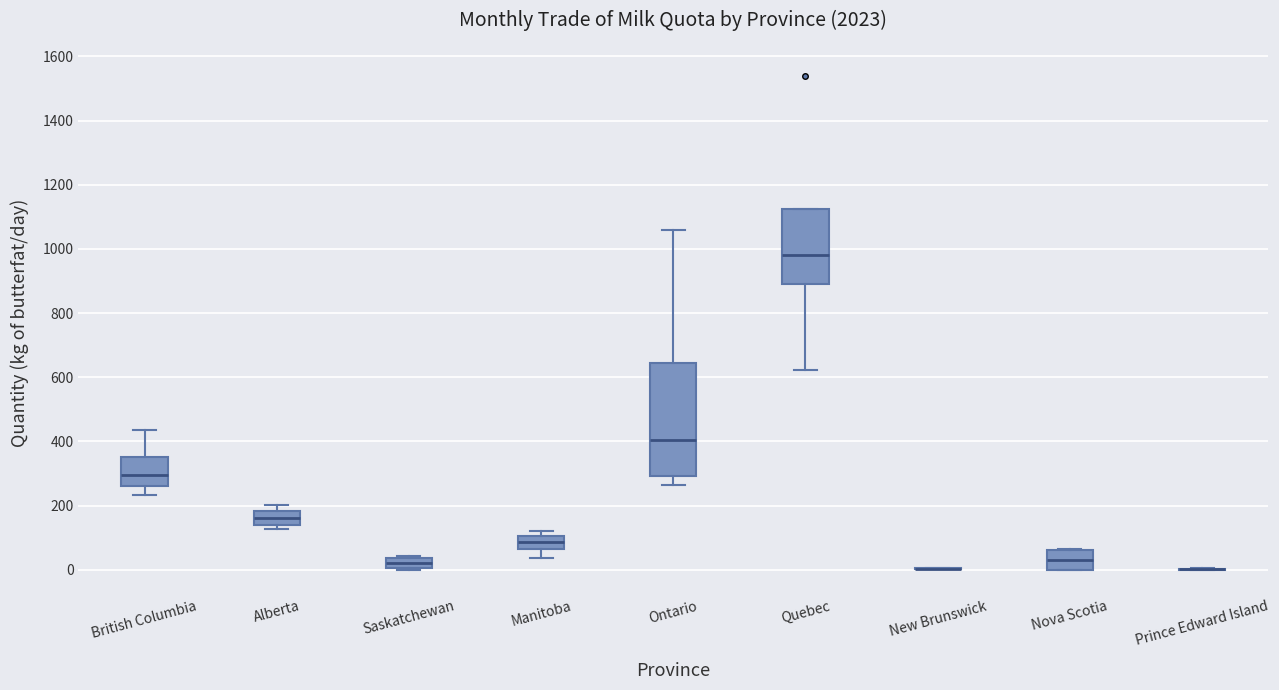

Reading left to right, transcribe this box plot: for each box, give where its median line is, the range the box spans, and where its two whiskers end, as read against the y-axis. The values are not printed on the chart, so give them approximately, as read against the axis.

British Columbia: median 300, box 260 to 340, whiskers 240 to 440
Alberta: median 160, box 140 to 180, whiskers 120 to 200
Saskatchewan: median 20, box 0 to 40, whiskers 0 to 40 (just above the box's upper edge)
Manitoba: median 80, box 60 to 100, whiskers 40 to 120
Ontario: median 400, box 300 to 640, whiskers 260 to 1060
Quebec: median 980, box 880 to 1120, whiskers 620 to 1120
New Brunswick: box collapsed to a line at 0, whiskers 0 to 0
Nova Scotia: median 20, box 0 to 60, whiskers 0 to 60
Prince Edward Island: box collapsed to a line at 0, whiskers 0 to 0